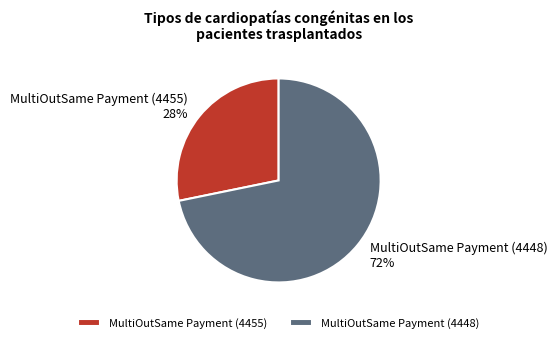

True or false: MultiOutSame Payment (4448) accounts for 72% of the total.

True